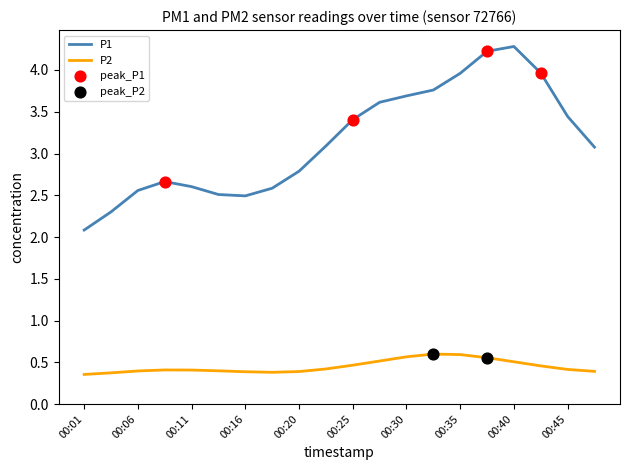

At how many categories does at least one series exceed 4?

2